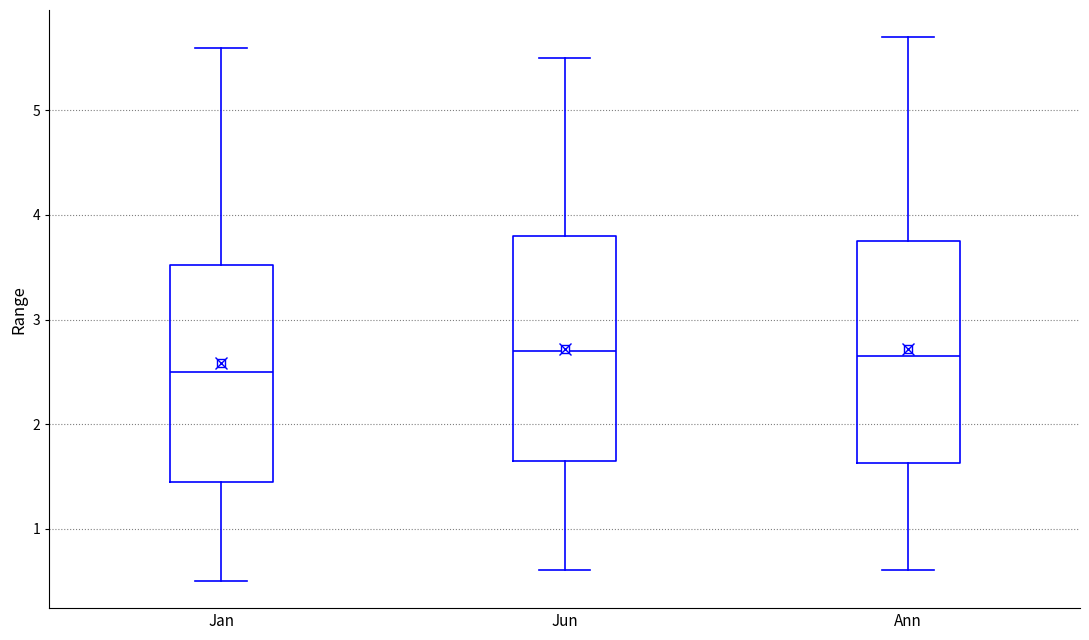

Reading left to right, read every box against the y-axis: the position of its median line, the range the box covers, and the ends of its whiskers. The values are not printed on the chart, so give them approximately, as read against the axis.

Jan: median 2.5, box 1.5 to 3.5, whiskers 0.5 to 5.6
Jun: median 2.7, box 1.7 to 3.8, whiskers 0.6 to 5.5
Ann: median 2.7, box 1.6 to 3.8, whiskers 0.6 to 5.7